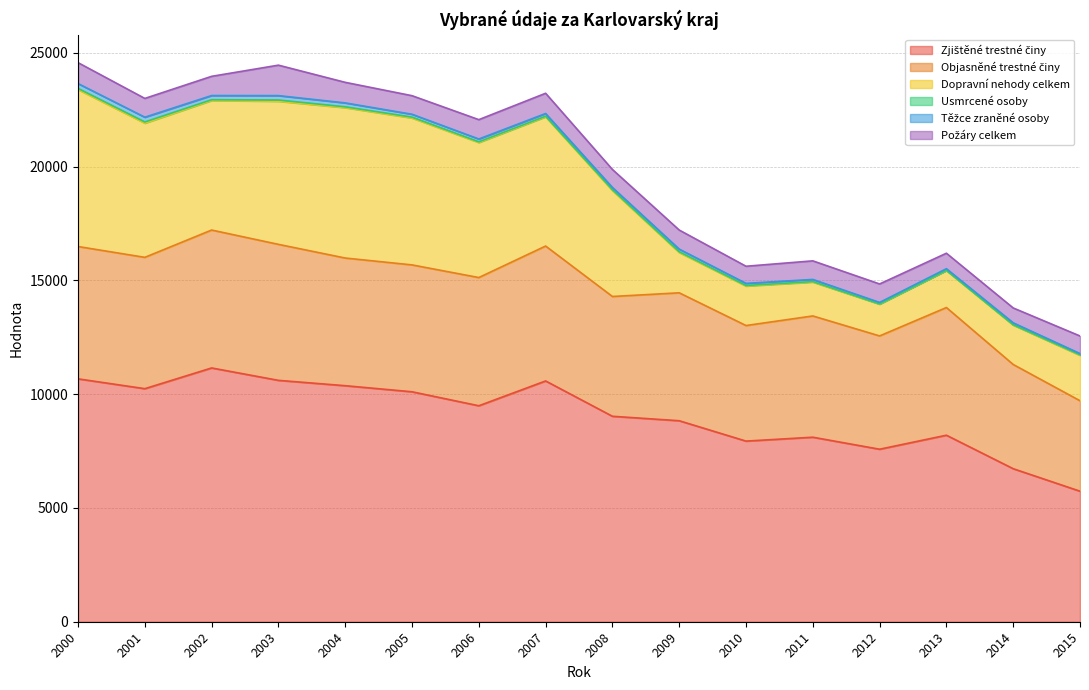

What is the minimum value for Objasněné trestné činy?

3976